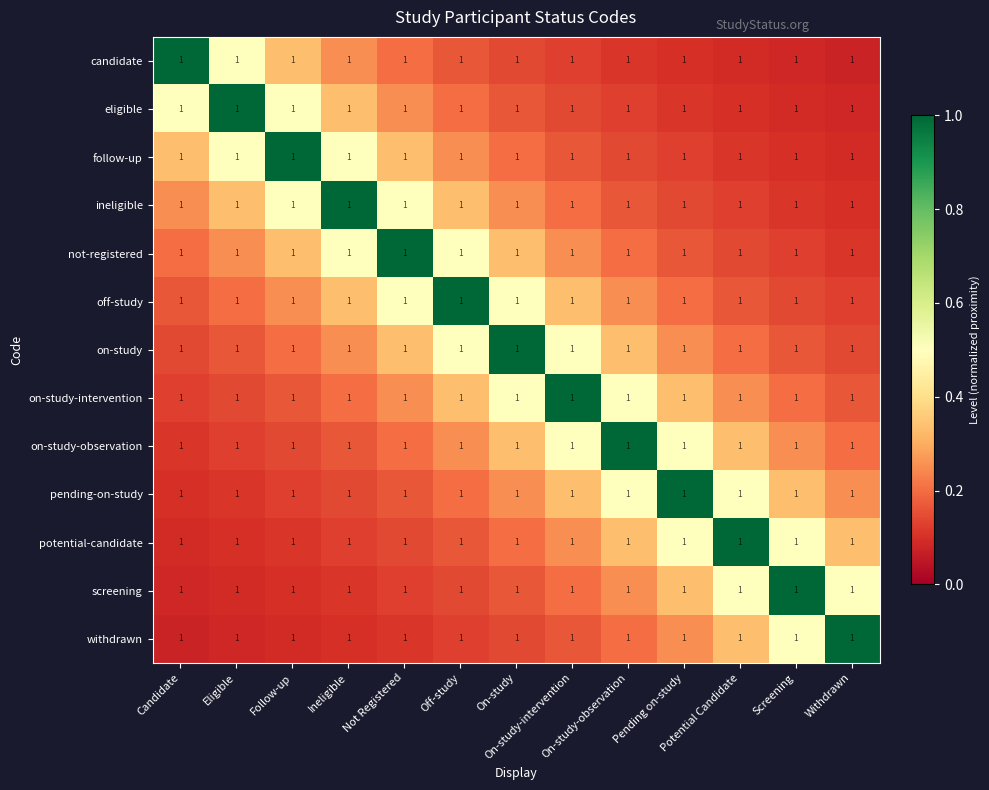

Reading right to left, transcribe all the data shown in this chart.

candidate: Withdrawn=1.0	Screening=1.0	Potential Candidate=1.0	Pending on-study=1.0	On-study-observation=1.0	On-study-intervention=1.0	On-study=1.0	Off-study=1.0	Not Registered=1.0	Ineligible=1.0	Follow-up=1.0	Eligible=1.0	Candidate=1.0
eligible: Withdrawn=1.0	Screening=1.0	Potential Candidate=1.0	Pending on-study=1.0	On-study-observation=1.0	On-study-intervention=1.0	On-study=1.0	Off-study=1.0	Not Registered=1.0	Ineligible=1.0	Follow-up=1.0	Eligible=1.0	Candidate=1.0
follow-up: Withdrawn=1.0	Screening=1.0	Potential Candidate=1.0	Pending on-study=1.0	On-study-observation=1.0	On-study-intervention=1.0	On-study=1.0	Off-study=1.0	Not Registered=1.0	Ineligible=1.0	Follow-up=1.0	Eligible=1.0	Candidate=1.0
ineligible: Withdrawn=1.0	Screening=1.0	Potential Candidate=1.0	Pending on-study=1.0	On-study-observation=1.0	On-study-intervention=1.0	On-study=1.0	Off-study=1.0	Not Registered=1.0	Ineligible=1.0	Follow-up=1.0	Eligible=1.0	Candidate=1.0
not-registered: Withdrawn=1.0	Screening=1.0	Potential Candidate=1.0	Pending on-study=1.0	On-study-observation=1.0	On-study-intervention=1.0	On-study=1.0	Off-study=1.0	Not Registered=1.0	Ineligible=1.0	Follow-up=1.0	Eligible=1.0	Candidate=1.0
off-study: Withdrawn=1.0	Screening=1.0	Potential Candidate=1.0	Pending on-study=1.0	On-study-observation=1.0	On-study-intervention=1.0	On-study=1.0	Off-study=1.0	Not Registered=1.0	Ineligible=1.0	Follow-up=1.0	Eligible=1.0	Candidate=1.0
on-study: Withdrawn=1.0	Screening=1.0	Potential Candidate=1.0	Pending on-study=1.0	On-study-observation=1.0	On-study-intervention=1.0	On-study=1.0	Off-study=1.0	Not Registered=1.0	Ineligible=1.0	Follow-up=1.0	Eligible=1.0	Candidate=1.0
on-study-intervention: Withdrawn=1.0	Screening=1.0	Potential Candidate=1.0	Pending on-study=1.0	On-study-observation=1.0	On-study-intervention=1.0	On-study=1.0	Off-study=1.0	Not Registered=1.0	Ineligible=1.0	Follow-up=1.0	Eligible=1.0	Candidate=1.0
on-study-observation: Withdrawn=1.0	Screening=1.0	Potential Candidate=1.0	Pending on-study=1.0	On-study-observation=1.0	On-study-intervention=1.0	On-study=1.0	Off-study=1.0	Not Registered=1.0	Ineligible=1.0	Follow-up=1.0	Eligible=1.0	Candidate=1.0
pending-on-study: Withdrawn=1.0	Screening=1.0	Potential Candidate=1.0	Pending on-study=1.0	On-study-observation=1.0	On-study-intervention=1.0	On-study=1.0	Off-study=1.0	Not Registered=1.0	Ineligible=1.0	Follow-up=1.0	Eligible=1.0	Candidate=1.0
potential-candidate: Withdrawn=1.0	Screening=1.0	Potential Candidate=1.0	Pending on-study=1.0	On-study-observation=1.0	On-study-intervention=1.0	On-study=1.0	Off-study=1.0	Not Registered=1.0	Ineligible=1.0	Follow-up=1.0	Eligible=1.0	Candidate=1.0
screening: Withdrawn=1.0	Screening=1.0	Potential Candidate=1.0	Pending on-study=1.0	On-study-observation=1.0	On-study-intervention=1.0	On-study=1.0	Off-study=1.0	Not Registered=1.0	Ineligible=1.0	Follow-up=1.0	Eligible=1.0	Candidate=1.0
withdrawn: Withdrawn=1.0	Screening=1.0	Potential Candidate=1.0	Pending on-study=1.0	On-study-observation=1.0	On-study-intervention=1.0	On-study=1.0	Off-study=1.0	Not Registered=1.0	Ineligible=1.0	Follow-up=1.0	Eligible=1.0	Candidate=1.0